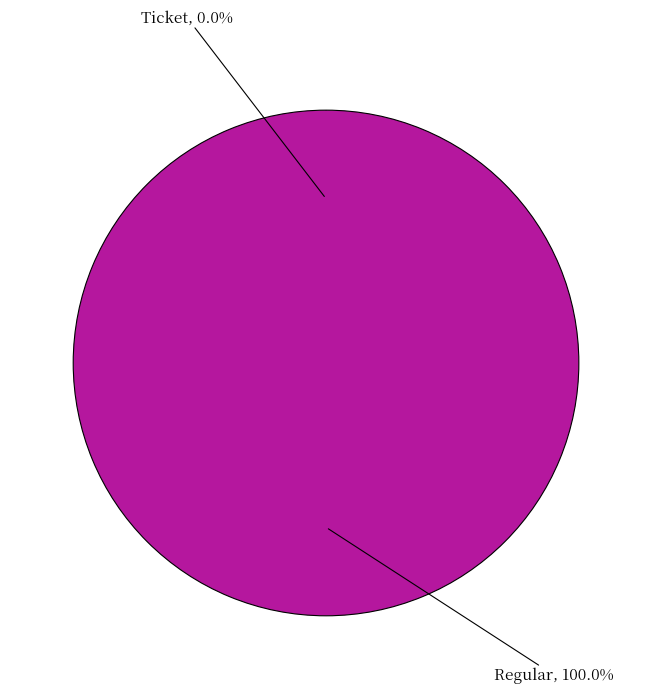

Rank the categories by value from lowest to highest.

Ticket, Regular